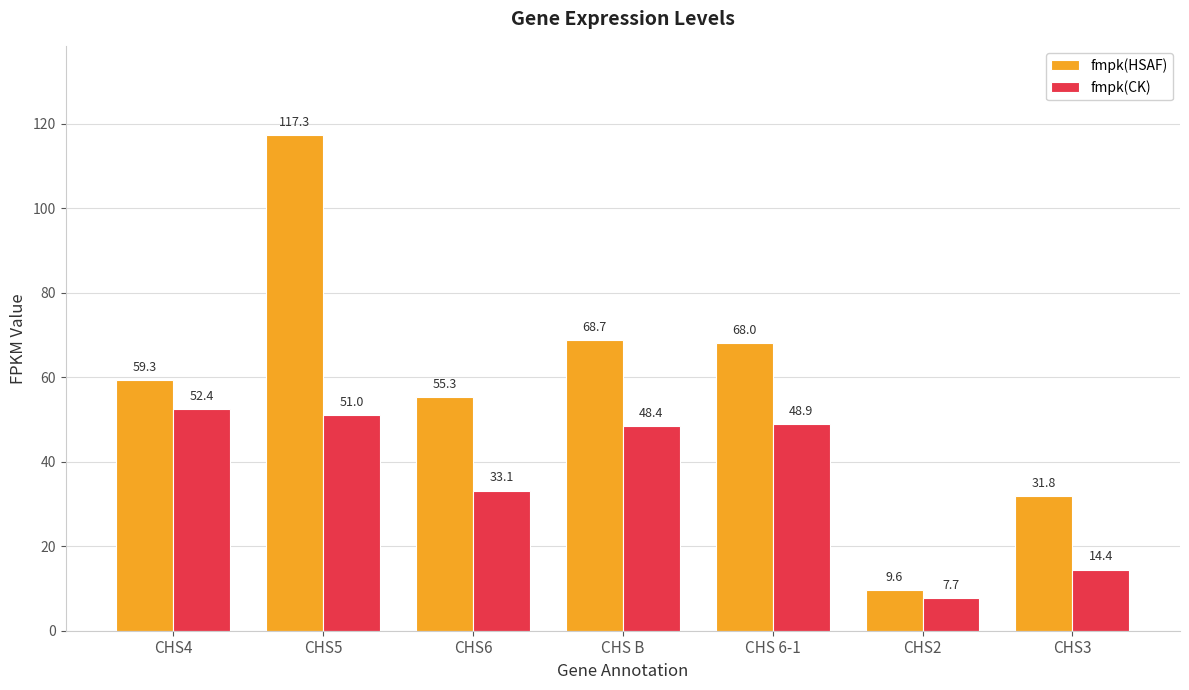

What is the difference between the maximum and second lowest values in the fmpk(CK) series?

38.0